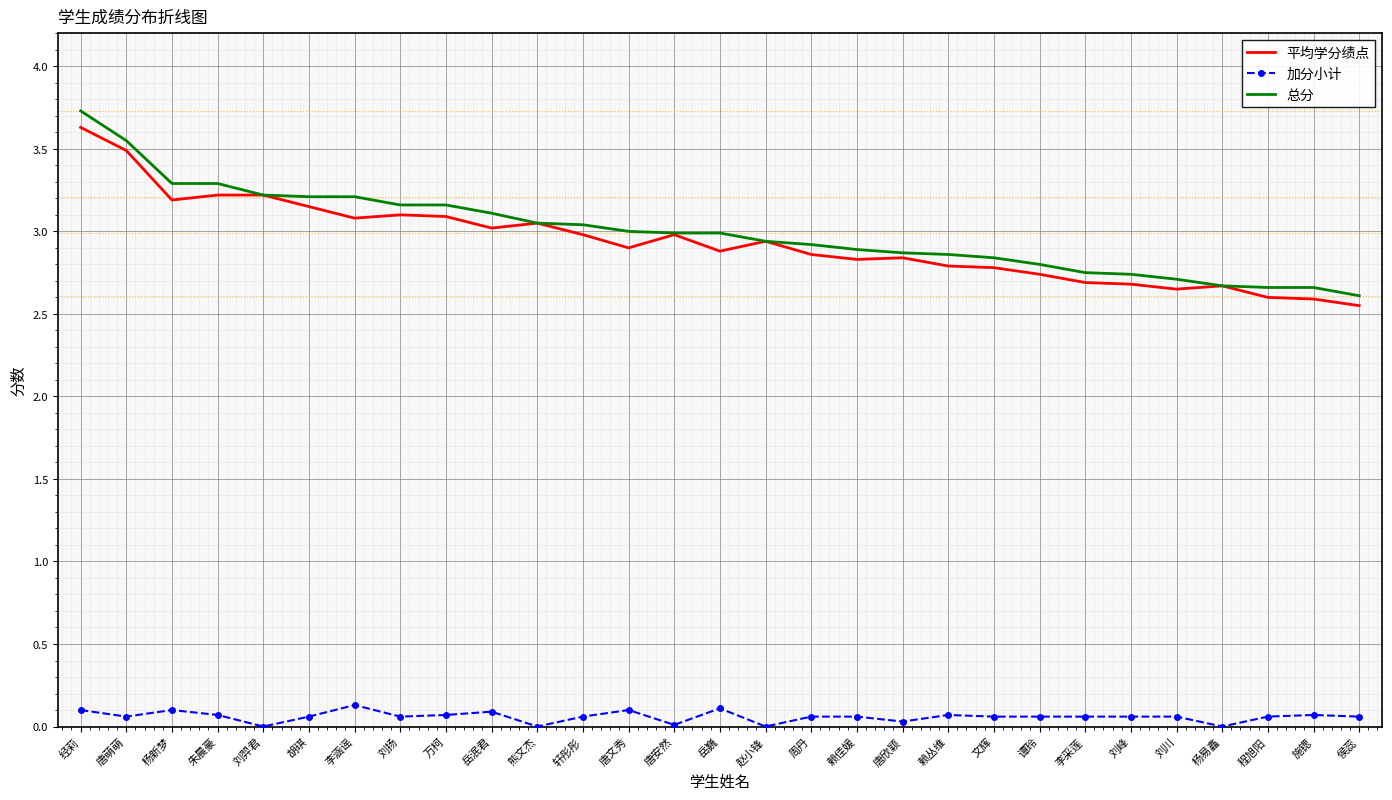

Which series has the largest range (max minus min)?

总分